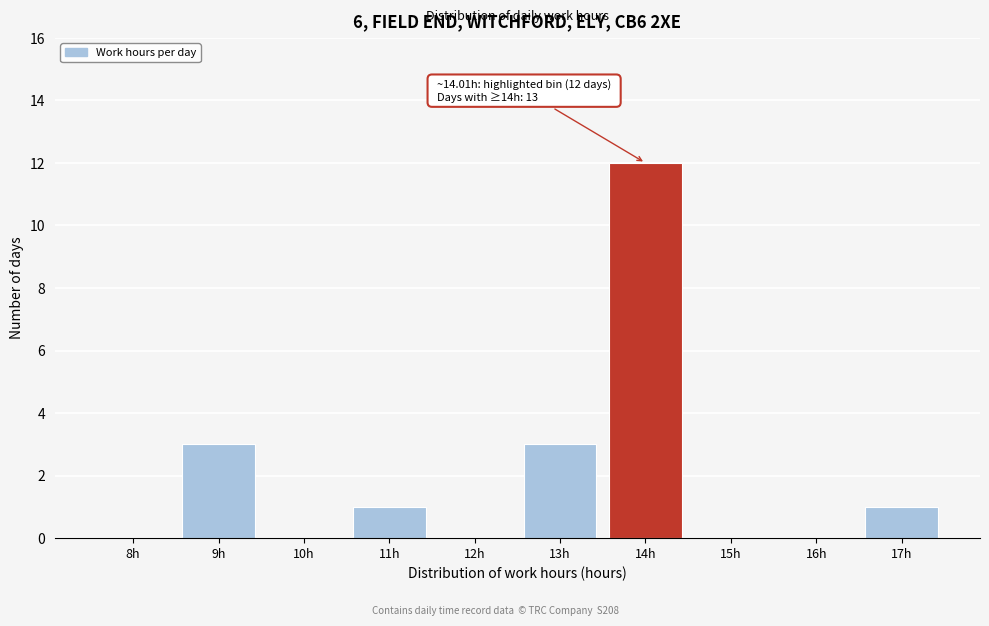

Reading left to right, transcribe all the data shown in this chart.

8h=0	9h=3	10h=0	11h=1	12h=0	13h=3	14h=12	15h=0	16h=0	17h=1